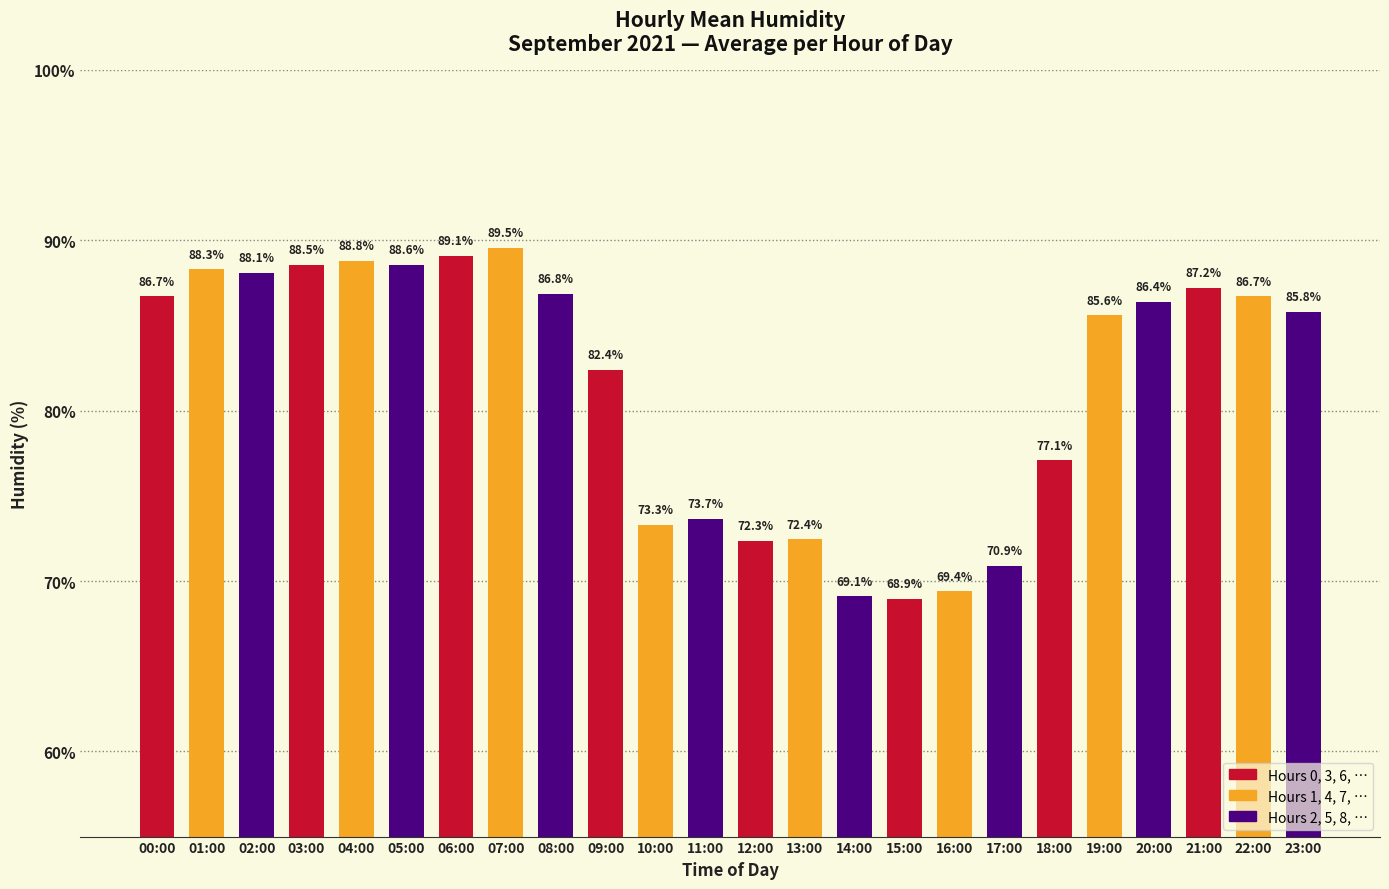

Which category has the lowest value across all series?

15:00